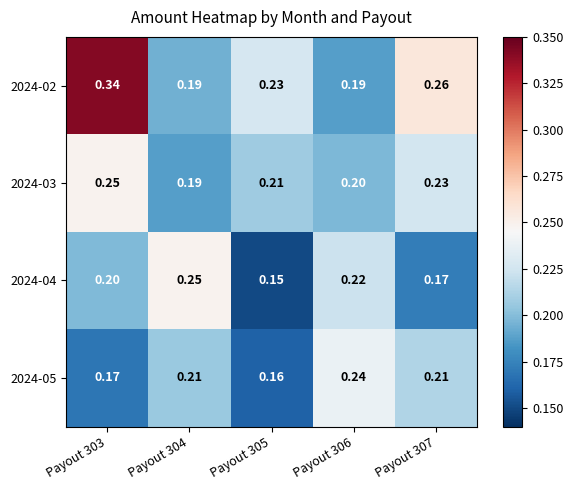

Is the value of 2024-02 at Payout 304 greater than the value of 2024-05 at Payout 306?

No